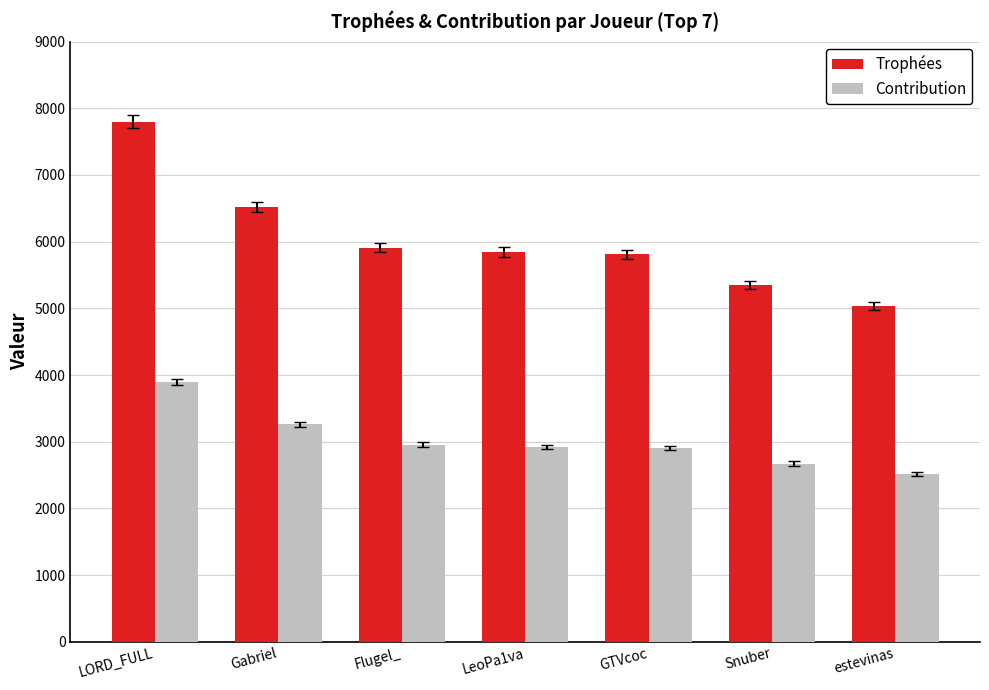

At which category does the chart reach its peak across all series?

LORD_FULL